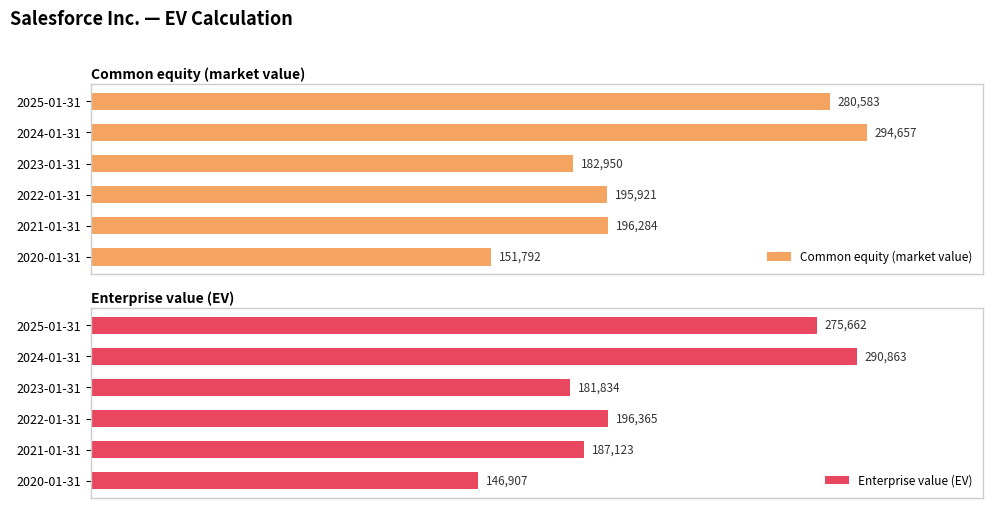

Count the number of categories in the chart.

6